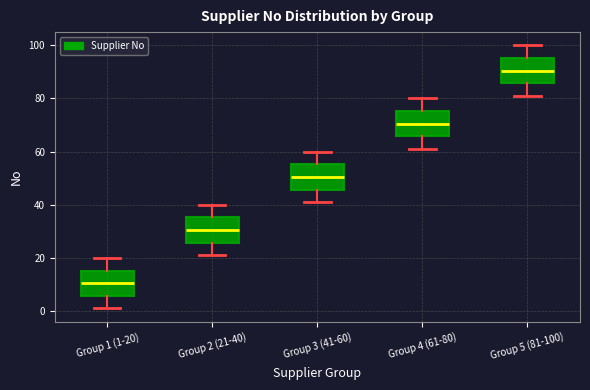

Reading left to right, read every box against the y-axis: the position of its median line, the range the box covers, and the ends of its whiskers. The values are not printed on the chart, so give them approximately, as read against the axis.

Group 1 (1-20): median 10, box 6 to 16, whiskers 2 to 20
Group 2 (21-40): median 30, box 26 to 36, whiskers 22 to 40
Group 3 (41-60): median 50, box 46 to 56, whiskers 42 to 60
Group 4 (61-80): median 70, box 66 to 76, whiskers 62 to 80
Group 5 (81-100): median 90, box 86 to 96, whiskers 82 to 100